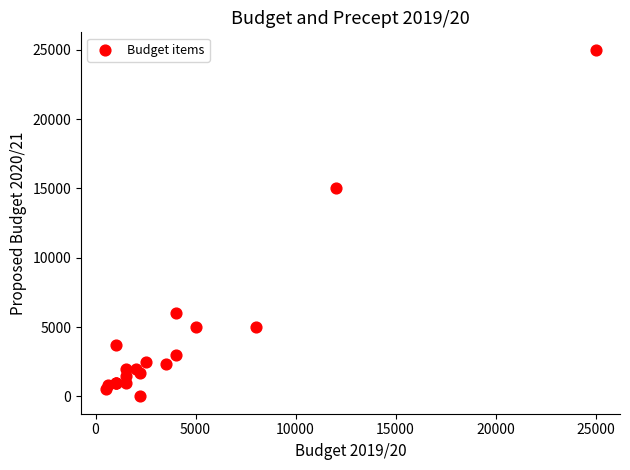

What Y value in the scatter plot is closest to 12500?

15000